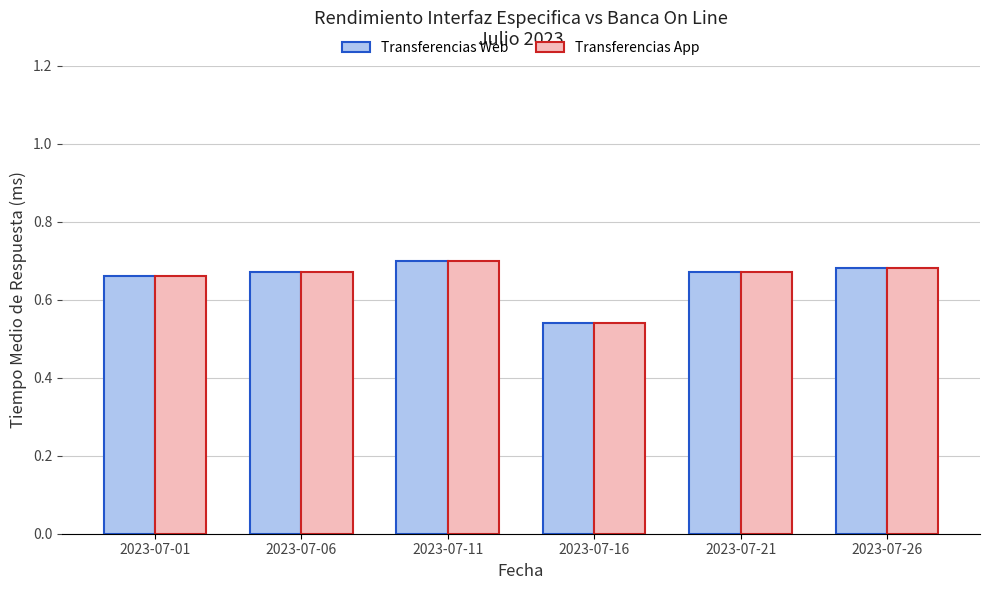

What is the difference between the maximum and minimum values in the Transferencias App series?

0.2